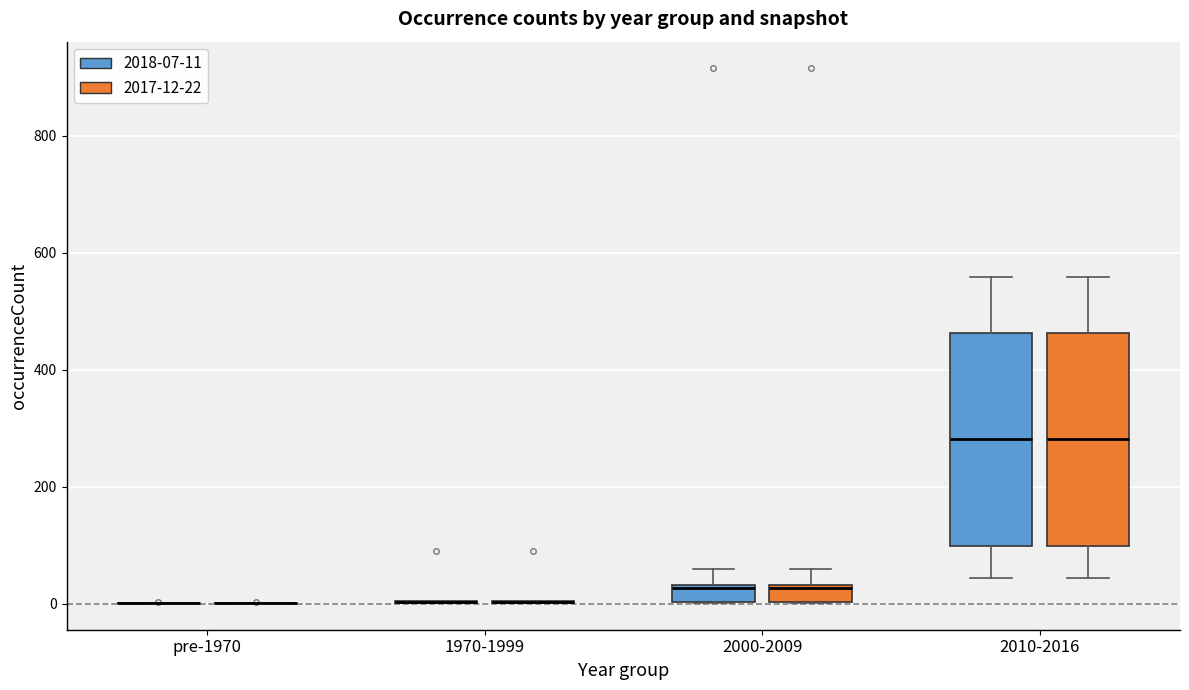

Reading left to right, read every box against the y-axis: the position of its median line, the range the box covers, and the ends of its whiskers. The values are not printed on the chart, so give them approximately, as read against the axis.

pre-1970 (2018-07-11): box collapsed to a line at 0, whiskers 0 to 0
pre-1970 (2017-12-22): box collapsed to a line at 0, whiskers 0 to 0
1970-1999 (2018-07-11): box collapsed to a line at 0, whiskers 0 to 0
1970-1999 (2017-12-22): box collapsed to a line at 0, whiskers 0 to 0
2000-2009 (2018-07-11): median 20, box 0 to 40, whiskers 0 to 60
2000-2009 (2017-12-22): median 20, box 0 to 40, whiskers 0 to 60
2010-2016 (2018-07-11): median 280, box 100 to 460, whiskers 40 to 560
2010-2016 (2017-12-22): median 280, box 100 to 460, whiskers 40 to 560